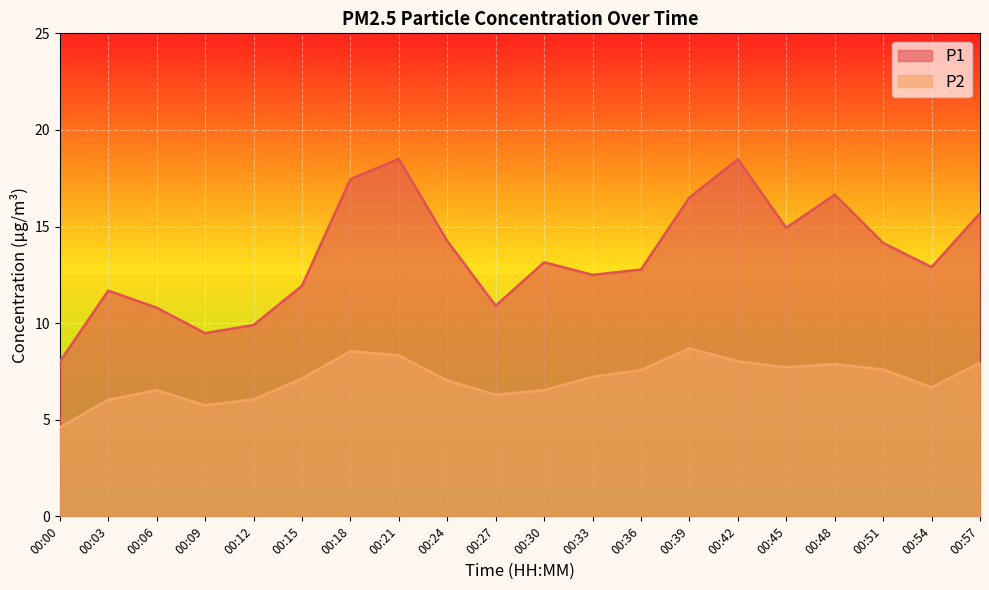

At which category is the sum across all series the highest?

00:21